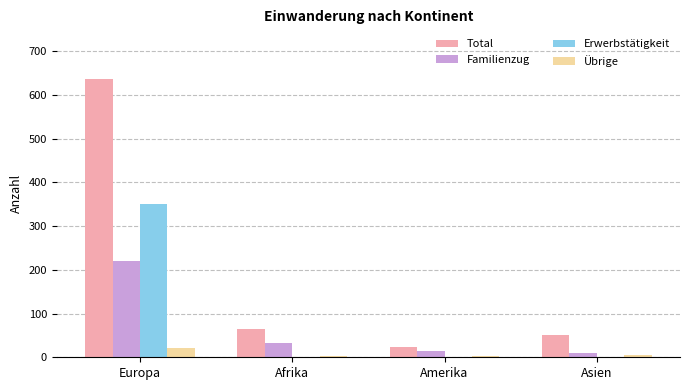

What is the approximate value of Erwerbstätigkeit at Europa?

351